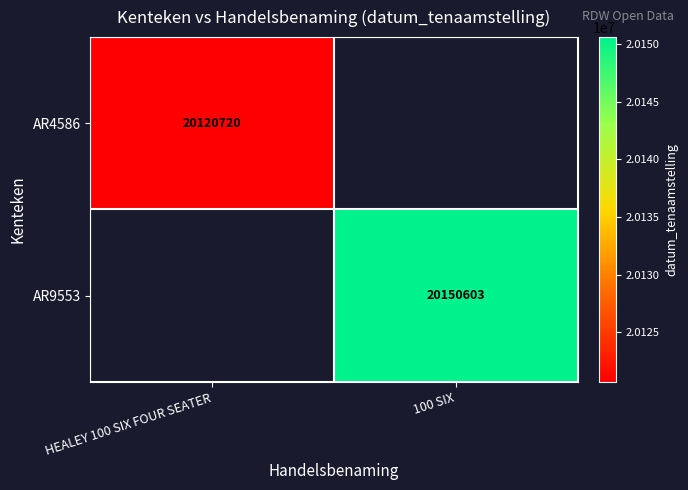

Is it true that AR4586 equals 34559116 at HEALEY 100 SIX FOUR SEATER?

False